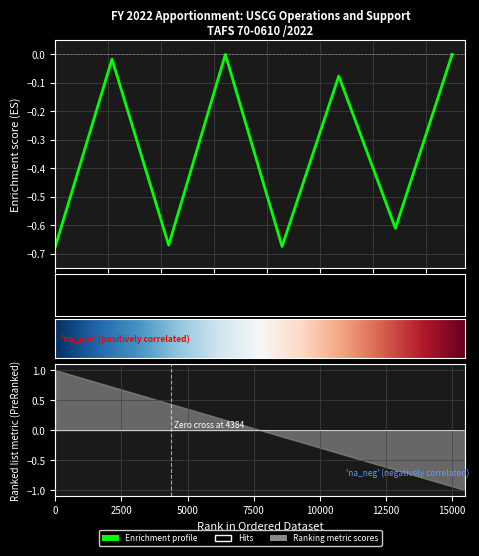

What is the label of the 8th point from the left?

15000